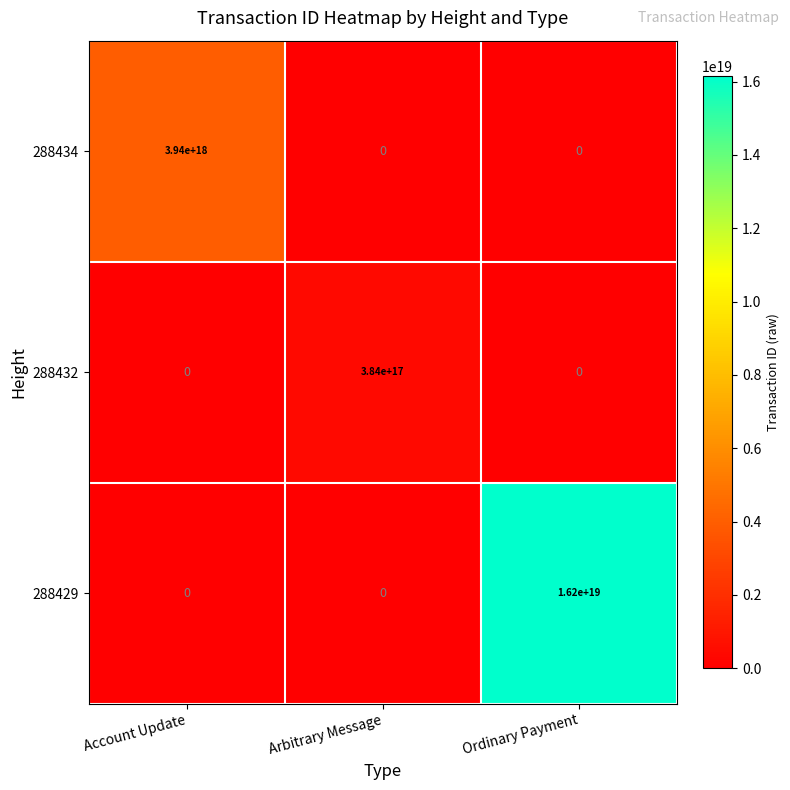

Rank the series by their maximum value, from lowest to highest.

288432, 288434, 288429